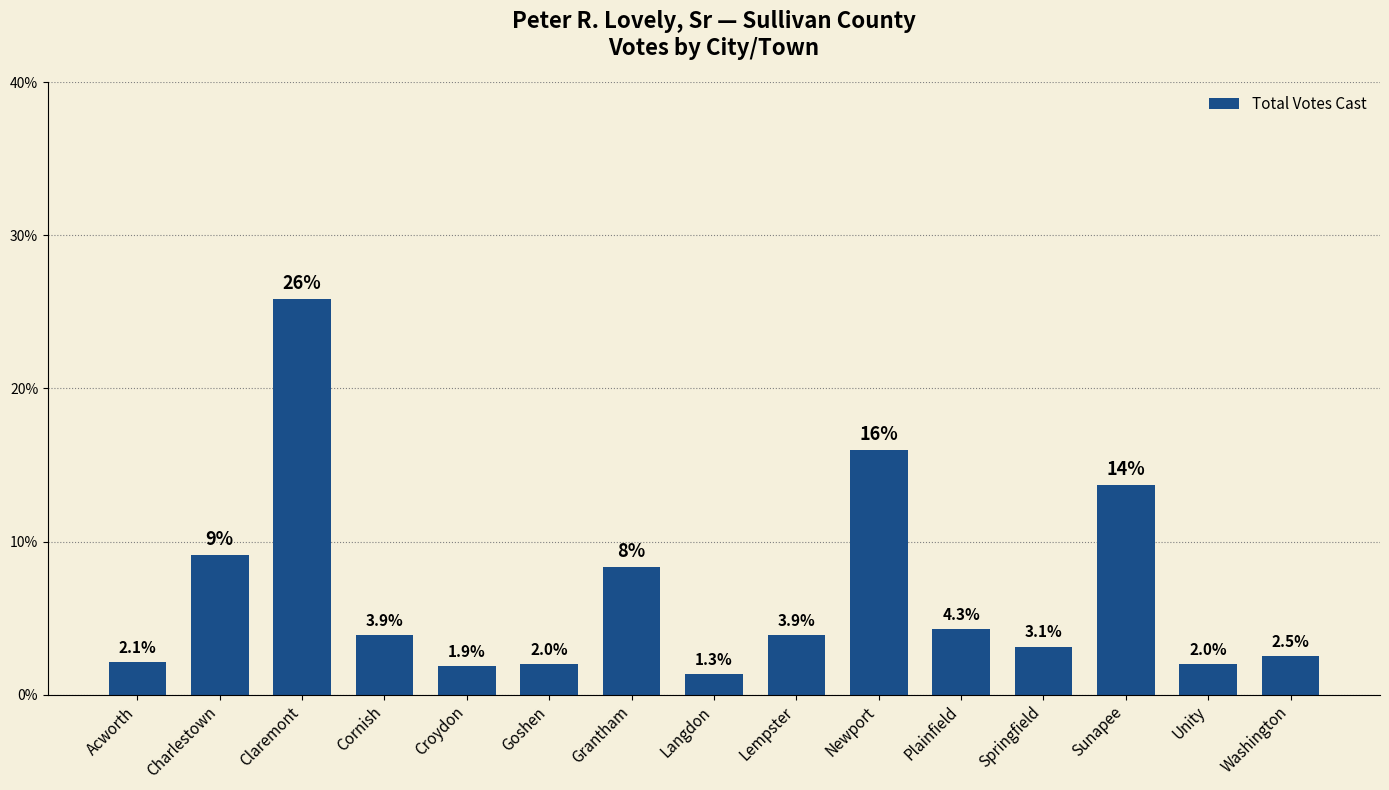

What is the minimum value shown in the chart?

1.3